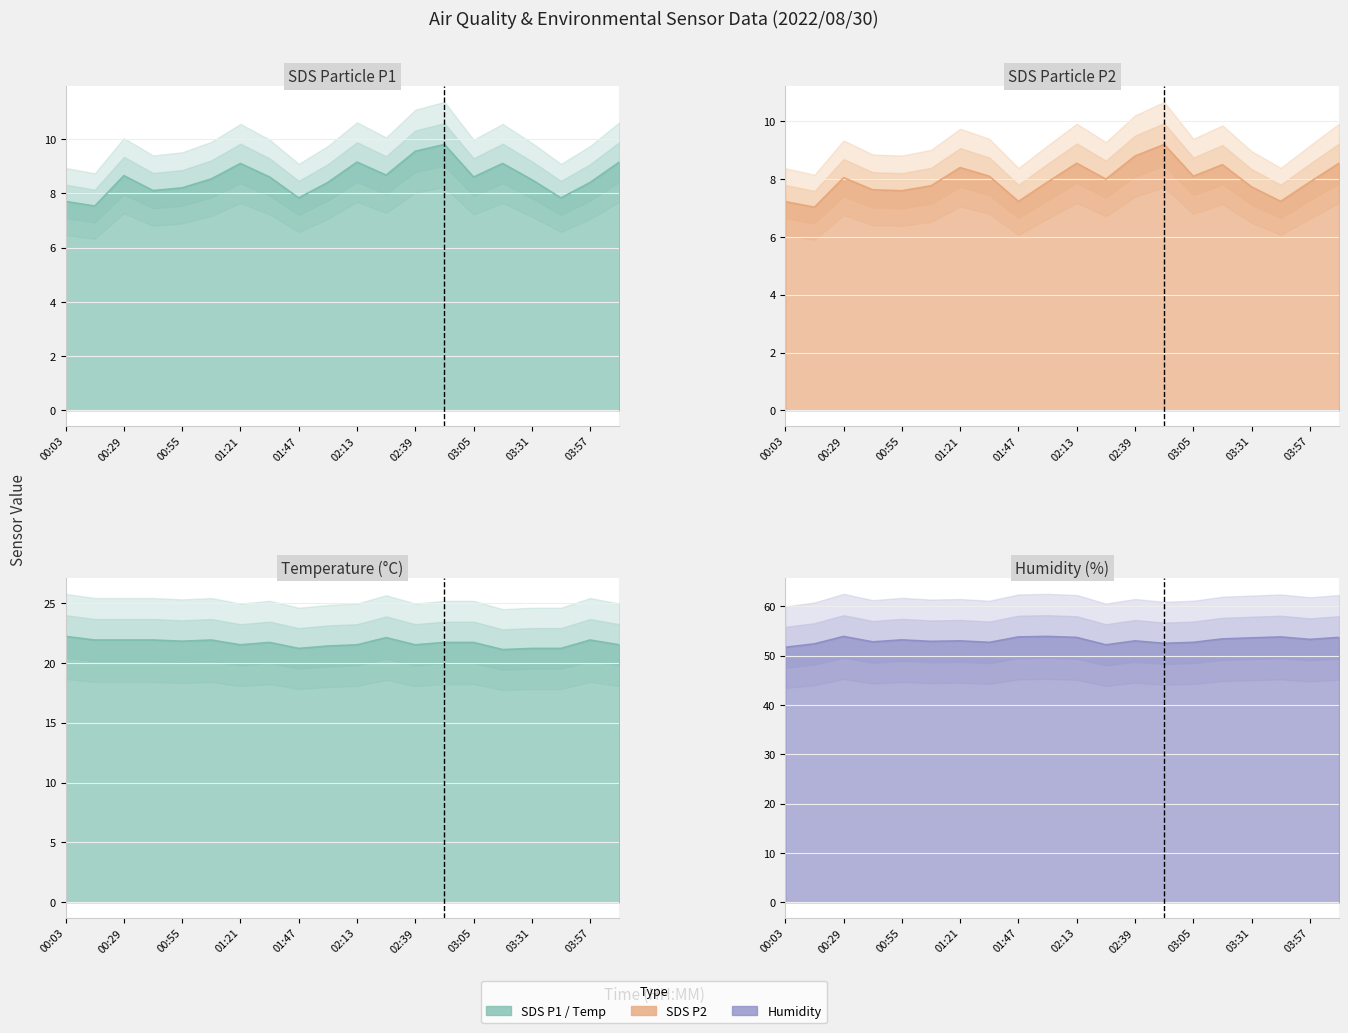

The value of Temp at 00:16 is 30.9. True or false?

False